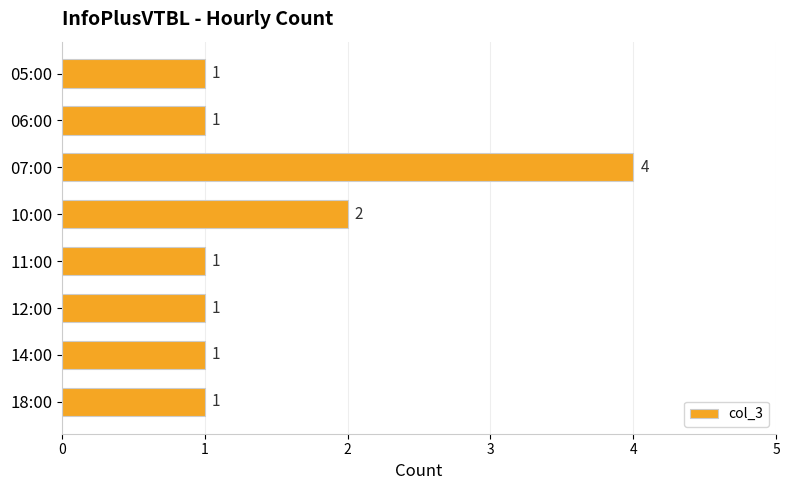

Reading bottom to top, transcribe all the data shown in this chart.

1	1	1	1	2	4	1	1